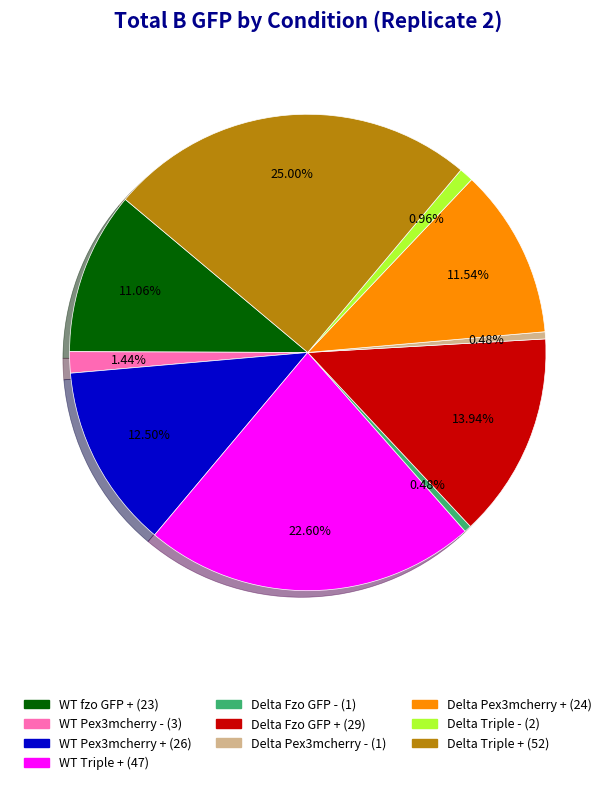

Is there any slice that represents more than half of the pie?

No